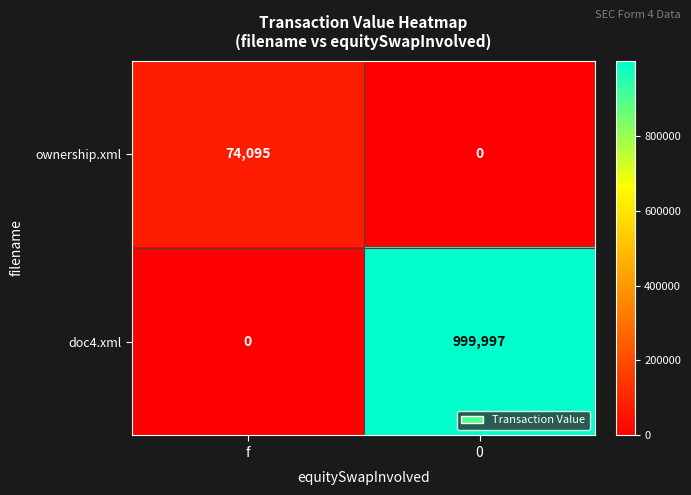

Rank the series by their maximum value, from highest to lowest.

doc4.xml, ownership.xml